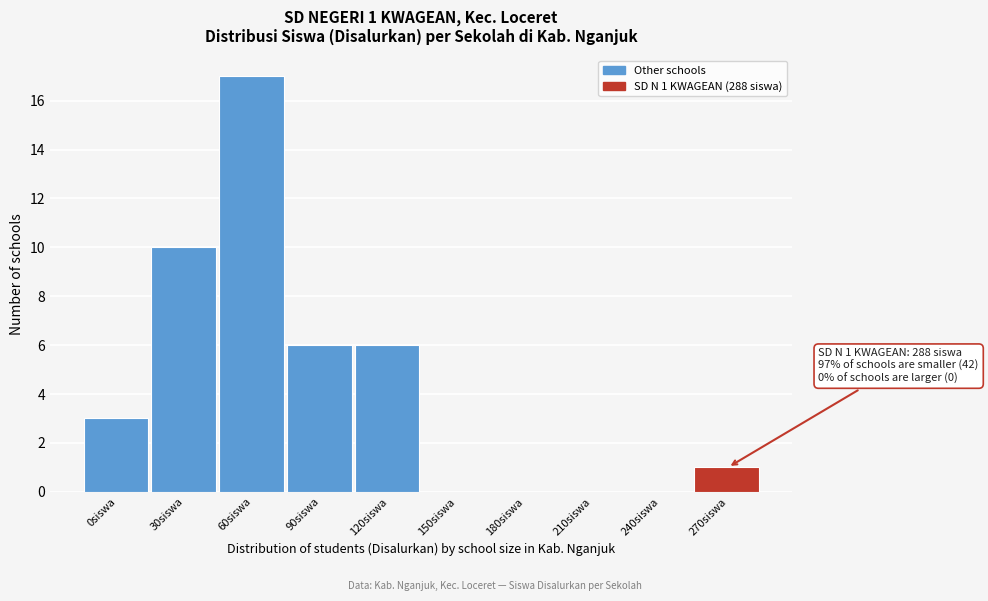

Reading left to right, list all the values displayed in this chart.

0siswa=3	30siswa=10	60siswa=17	90siswa=6	120siswa=6	150siswa=0	180siswa=0	210siswa=0	240siswa=0	270siswa=1